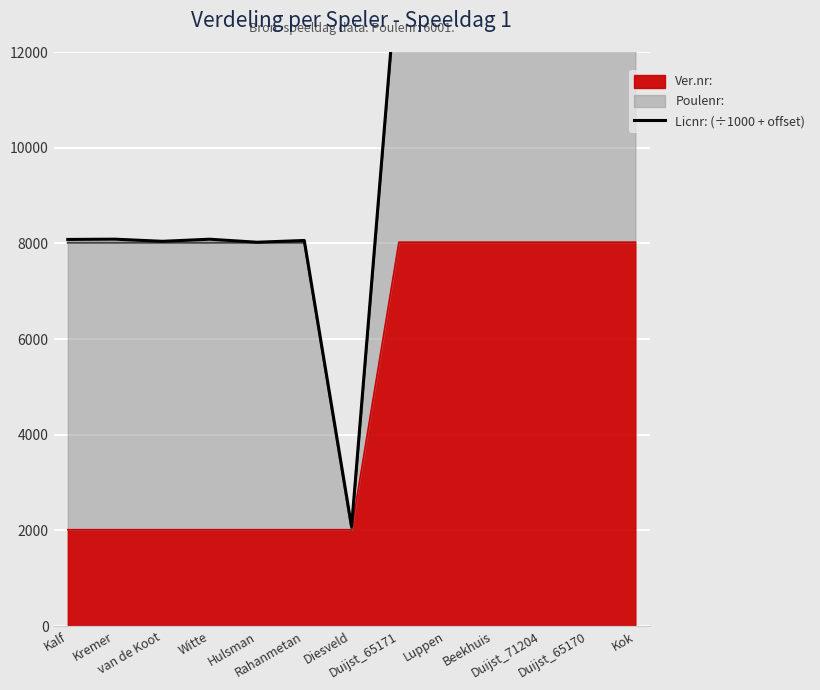

Which category has the highest value across all series?

Duijst_71204